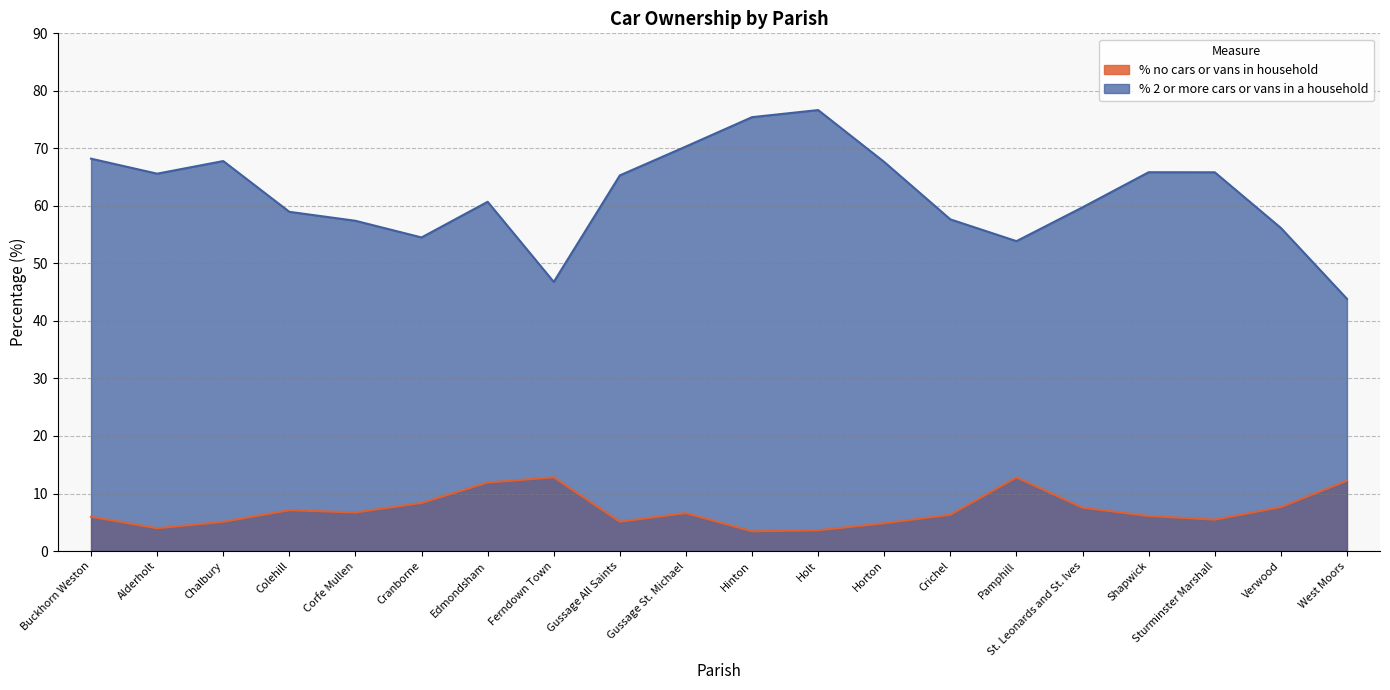

Between Sturminster Marshall and West Moors, which series saw the biggest shift?

% 2 or more cars or vans in a household